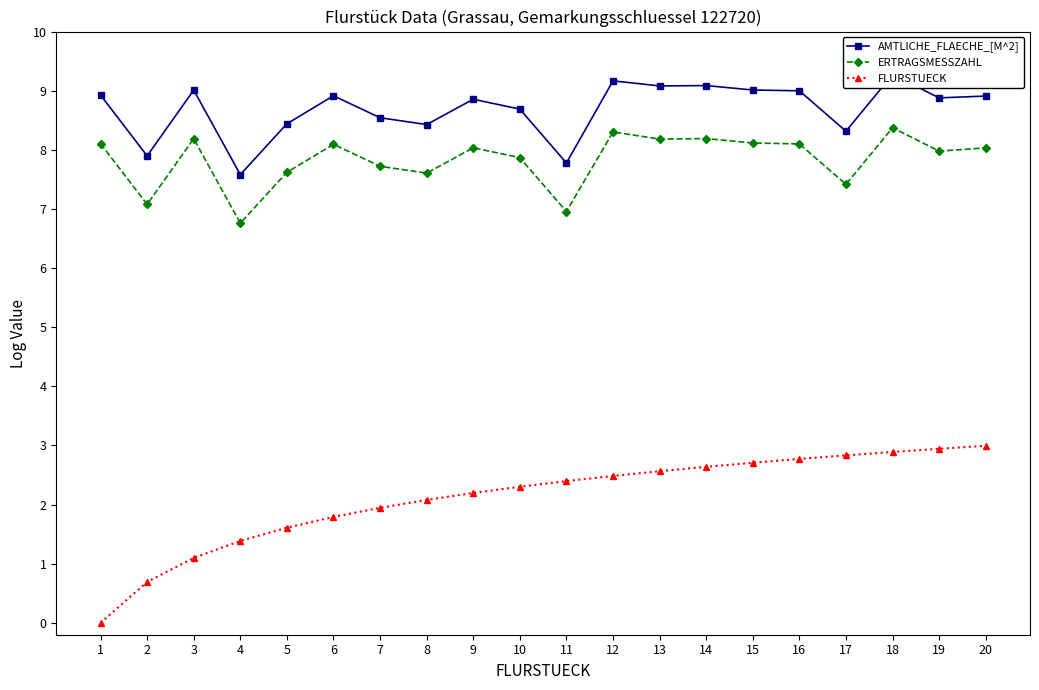

Where is FLURSTUECK nearest to the value 1?

3